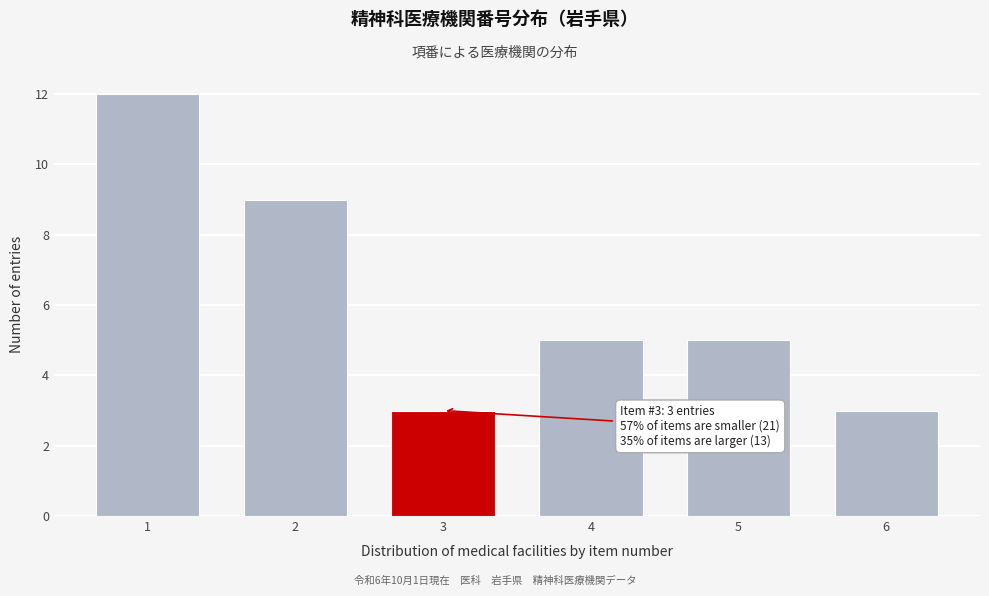

Reading right to left, transcribe all the data shown in this chart.

6=3	5=5	4=5	3=3	2=9	1=12